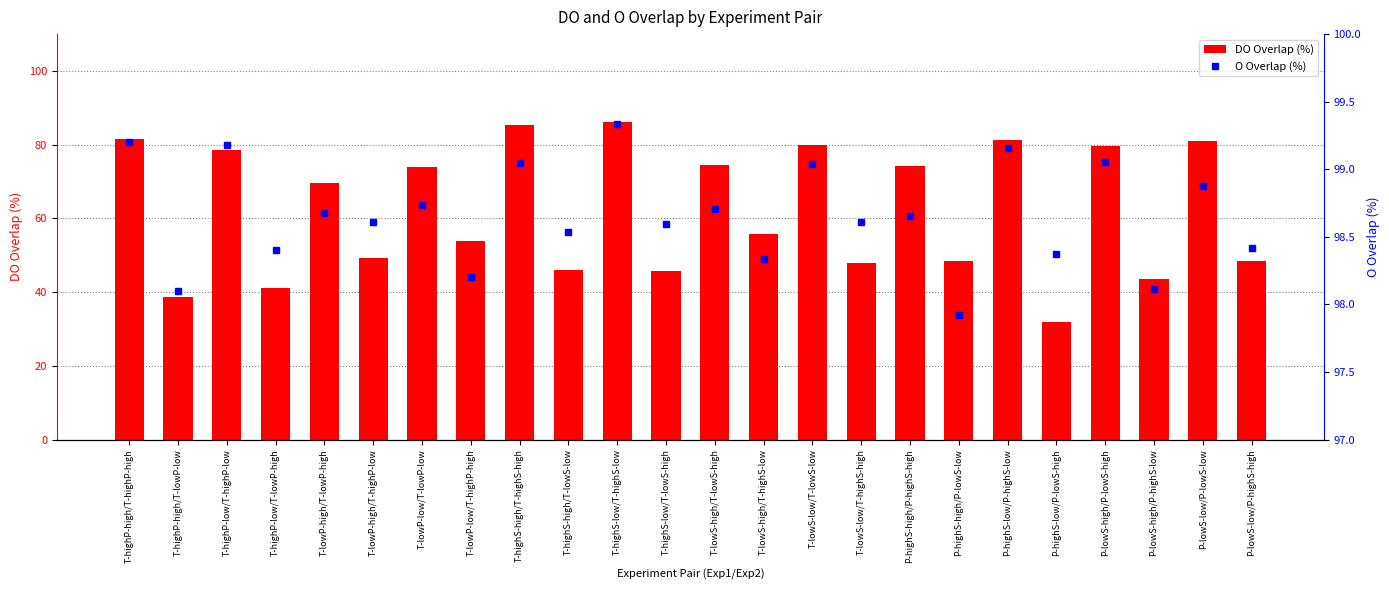

Reading right to left, what are all the values shown in this chart?

DO Overlap (%): P-lowS-low/P-highS-high=48.4	P-lowS-low/P-lowS-low=80.9	P-lowS-high/P-highS-low=43.5	P-lowS-high/P-lowS-high=79.8	P-highS-low/P-lowS-high=31.8	P-highS-low/P-highS-low=81.4	P-highS-high/P-lowS-low=48.5	P-highS-high/P-highS-high=74.2	T-lowS-low/T-highS-high=48.0	T-lowS-low/T-lowS-low=79.9	T-lowS-high/T-highS-low=55.9	T-lowS-high/T-lowS-high=74.5	T-highS-low/T-lowS-high=45.7	T-highS-low/T-highS-low=86.1	T-highS-high/T-lowS-low=45.9	T-highS-high/T-highS-high=85.4	T-lowP-low/T-highP-high=53.9	T-lowP-low/T-lowP-low=73.9	T-lowP-high/T-highP-low=49.2	T-lowP-high/T-lowP-high=69.5	T-highP-low/T-lowP-high=41.0	T-highP-low/T-highP-low=78.5	T-highP-high/T-lowP-low=38.7	T-highP-high/T-highP-high=81.5
O Overlap (%): P-lowS-low/P-highS-high=98.4	P-lowS-low/P-lowS-low=98.9	P-lowS-high/P-highS-low=98.1	P-lowS-high/P-lowS-high=99.1	P-highS-low/P-lowS-high=98.4	P-highS-low/P-highS-low=99.2	P-highS-high/P-lowS-low=97.9	P-highS-high/P-highS-high=98.7	T-lowS-low/T-highS-high=98.6	T-lowS-low/T-lowS-low=99.0	T-lowS-high/T-highS-low=98.3	T-lowS-high/T-lowS-high=98.7	T-highS-low/T-lowS-high=98.6	T-highS-low/T-highS-low=99.3	T-highS-high/T-lowS-low=98.5	T-highS-high/T-highS-high=99.0	T-lowP-low/T-highP-high=98.2	T-lowP-low/T-lowP-low=98.7	T-lowP-high/T-highP-low=98.6	T-lowP-high/T-lowP-high=98.7	T-highP-low/T-lowP-high=98.4	T-highP-low/T-highP-low=99.2	T-highP-high/T-lowP-low=98.1	T-highP-high/T-highP-high=99.2